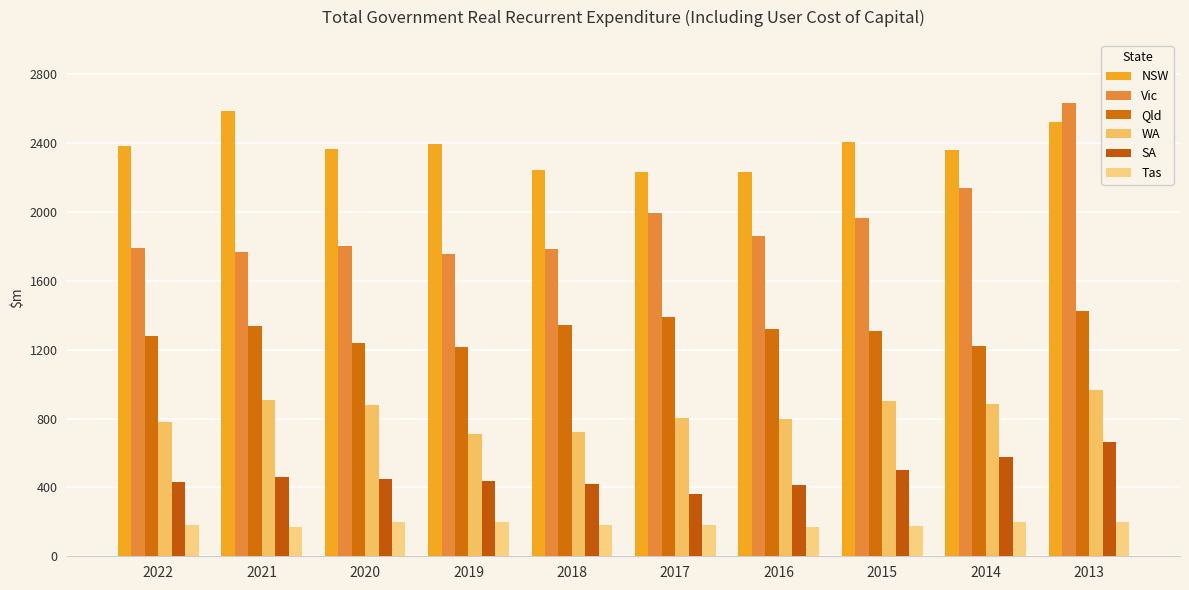

At which category is the sum across all series the highest?

2013